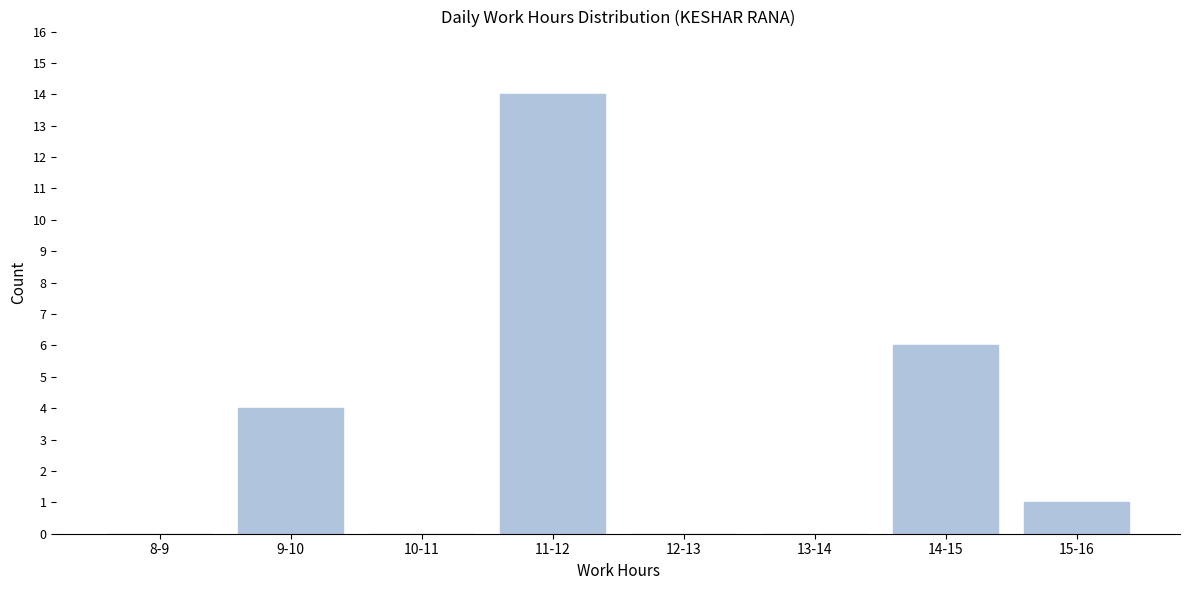

Reading left to right, transcribe all the data shown in this chart.

8-9=0	9-10=4	10-11=0	11-12=14	12-13=0	13-14=0	14-15=6	15-16=1